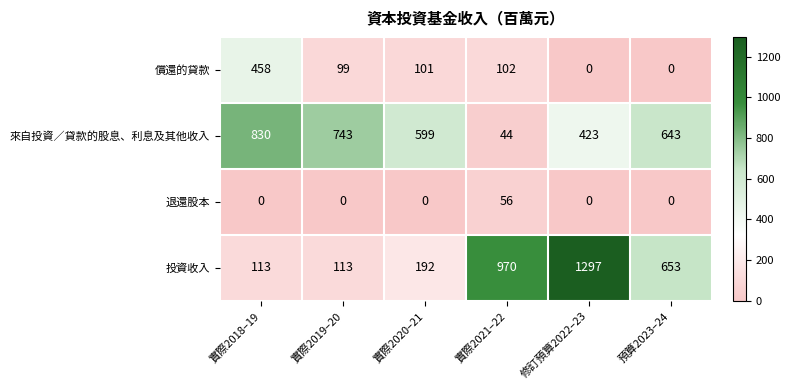

What is the maximum value shown in the chart?

1297